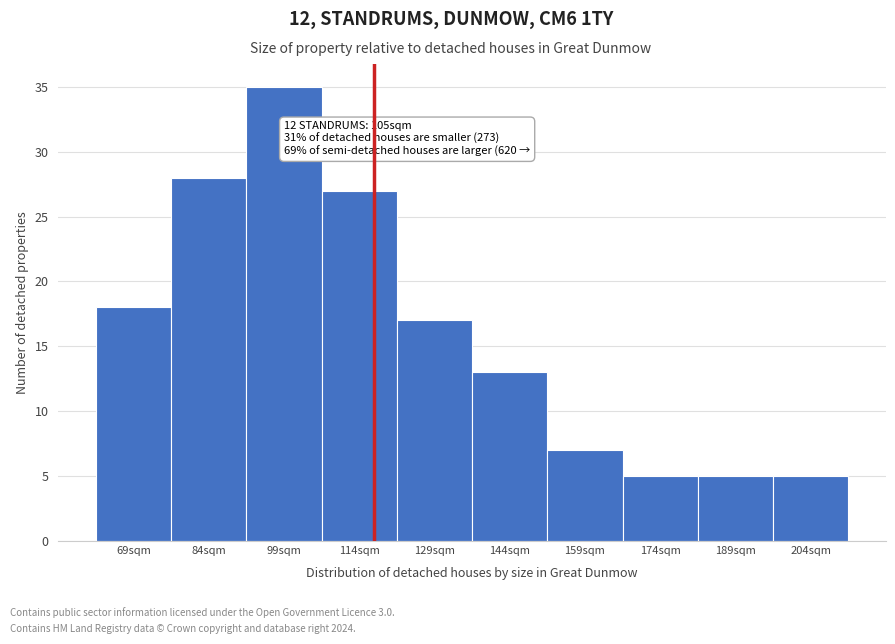

Reading right to left, what are all the values shown in this chart?

5	5	5	7	13	17	27	35	28	18